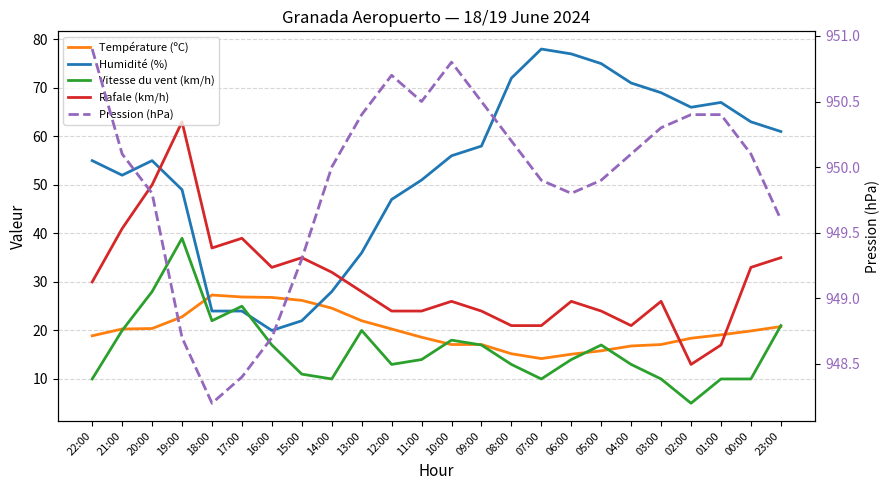

Reading right to left, what are all the values shown in this chart?

Température (ºC): 23:00=20.8	00:00=19.9	01:00=19.1	02:00=18.4	03:00=17.1	04:00=16.8	05:00=15.8	06:00=15.1	07:00=14.2	08:00=15.2	09:00=17.1	10:00=17.1	11:00=18.6	12:00=20.3	13:00=22.0	14:00=24.6	15:00=26.2	16:00=26.8	17:00=26.9	18:00=27.3	19:00=22.8	20:00=20.4	21:00=20.3	22:00=18.9
Humidité (%): 23:00=61.0	00:00=63.0	01:00=67.0	02:00=66.0	03:00=69.0	04:00=71.0	05:00=75.0	06:00=77.0	07:00=78.0	08:00=72.0	09:00=58.0	10:00=56.0	11:00=51.0	12:00=47.0	13:00=36.0	14:00=28.0	15:00=22.0	16:00=20.0	17:00=24.0	18:00=24.0	19:00=49.0	20:00=55.0	21:00=52.0	22:00=55.0
Vitesse du vent (km/h): 23:00=21.0	00:00=10.0	01:00=10.0	02:00=5.0	03:00=10.0	04:00=13.0	05:00=17.0	06:00=14.0	07:00=10.0	08:00=13.0	09:00=17.0	10:00=18.0	11:00=14.0	12:00=13.0	13:00=20.0	14:00=10.0	15:00=11.0	16:00=17.0	17:00=25.0	18:00=22.0	19:00=39.0	20:00=28.0	21:00=20.0	22:00=10.0
Rafale (km/h): 23:00=35.0	00:00=33.0	01:00=17.0	02:00=13.0	03:00=26.0	04:00=21.0	05:00=24.0	06:00=26.0	07:00=21.0	08:00=21.0	09:00=24.0	10:00=26.0	11:00=24.0	12:00=24.0	13:00=28.0	14:00=32.0	15:00=35.0	16:00=33.0	17:00=39.0	18:00=37.0	19:00=63.0	20:00=50.0	21:00=41.0	22:00=30.0
Pression (hPa): 23:00=949.6	00:00=950.1	01:00=950.4	02:00=950.4	03:00=950.3	04:00=950.1	05:00=949.9	06:00=949.8	07:00=949.9	08:00=950.2	09:00=950.5	10:00=950.8	11:00=950.5	12:00=950.7	13:00=950.4	14:00=950.0	15:00=949.3	16:00=948.7	17:00=948.4	18:00=948.2	19:00=948.7	20:00=949.8	21:00=950.1	22:00=950.9